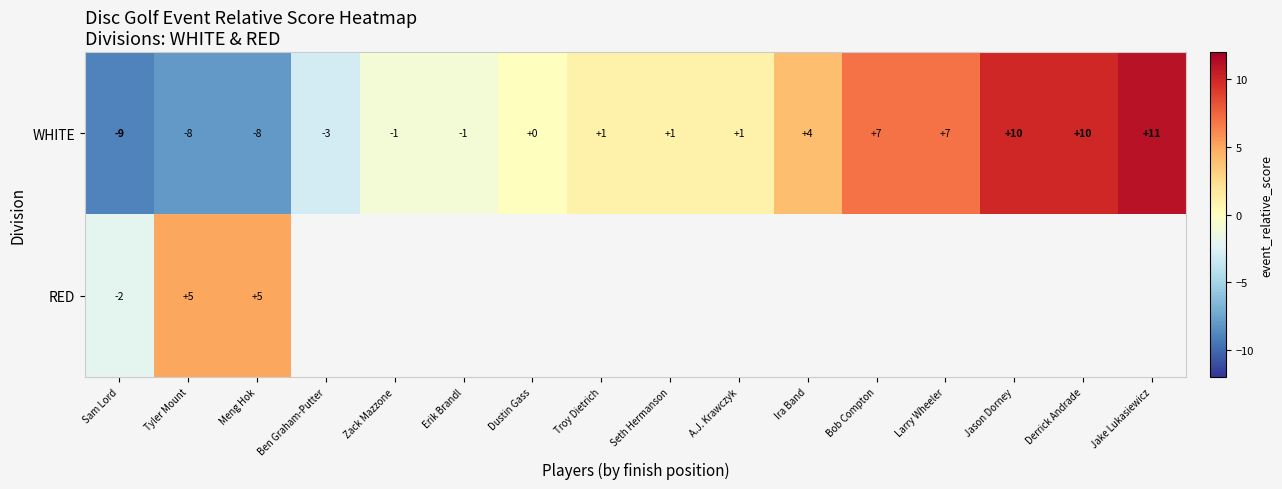

At how many categories does at least one series exceed -4?

16